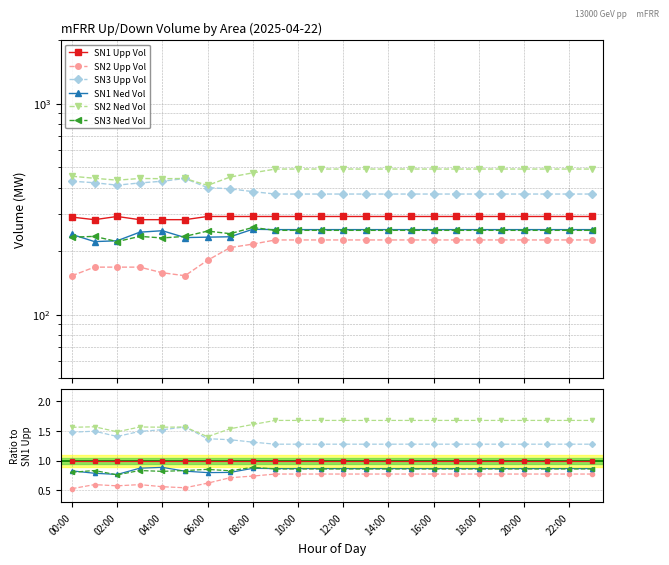

What is the label of the 14th point from the left?

13